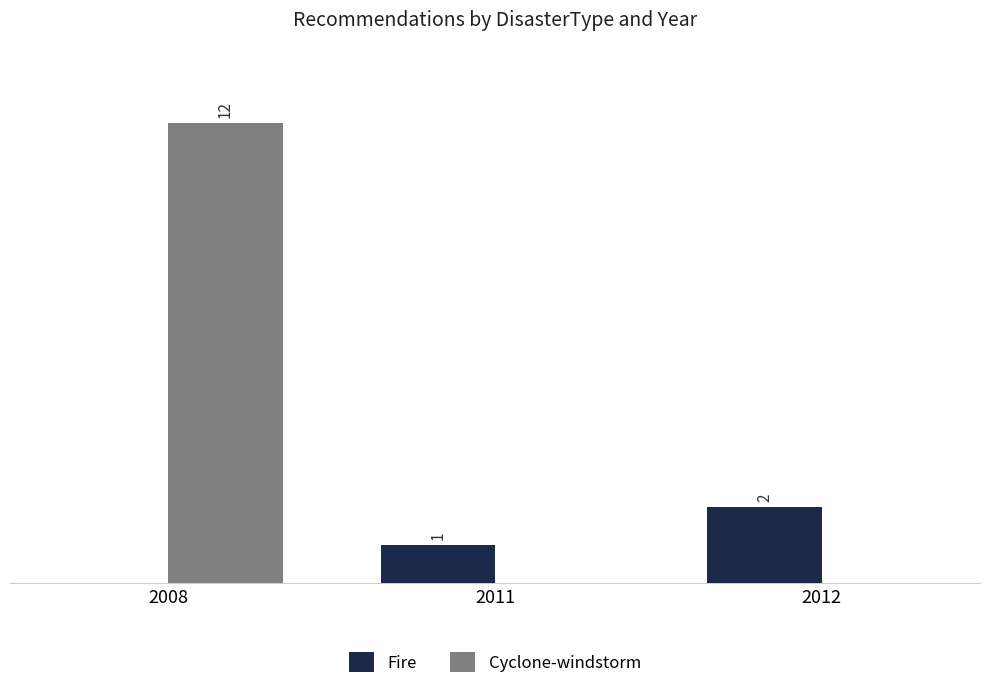

Between 2008 and 2011, which series saw the biggest shift?

Cyclone-windstorm